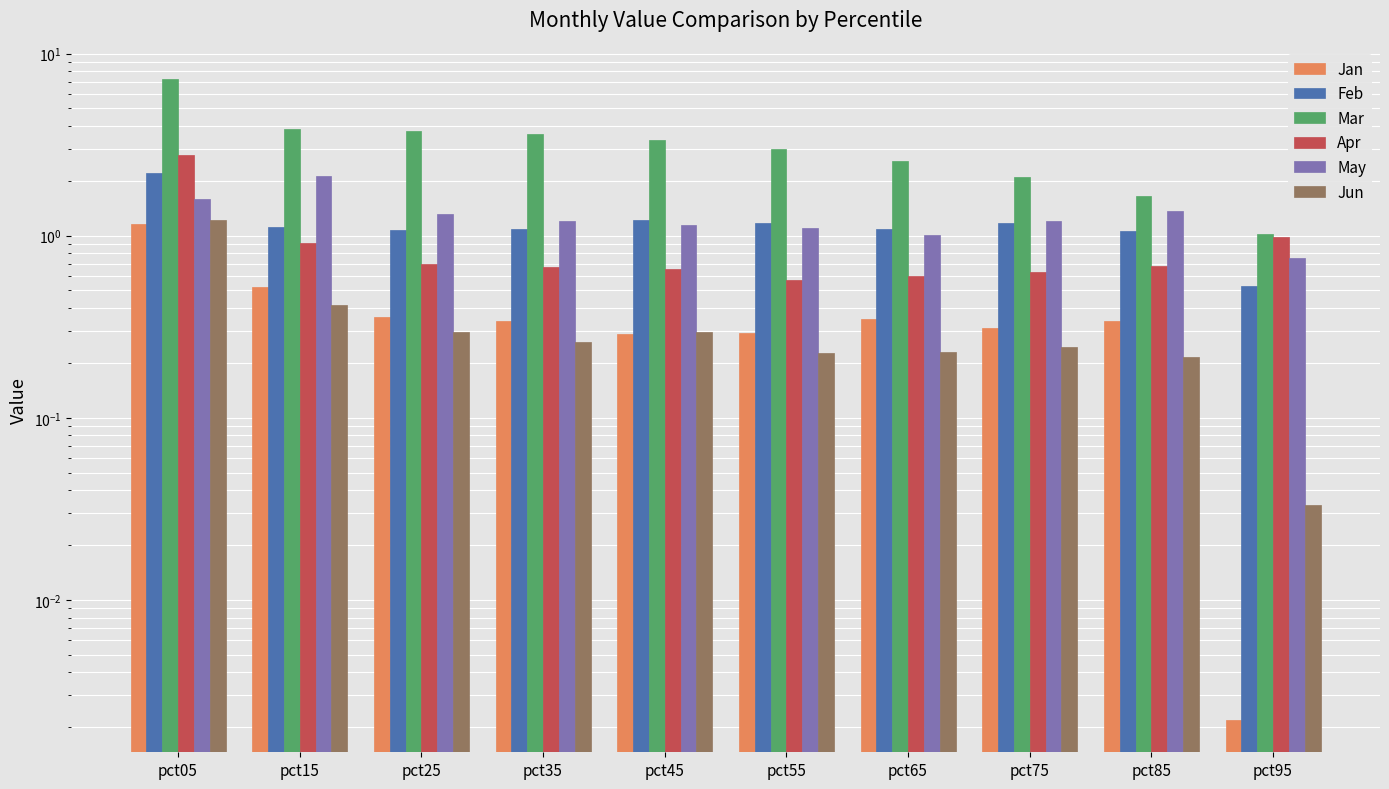

What value does the May series have at pct55?

1.1